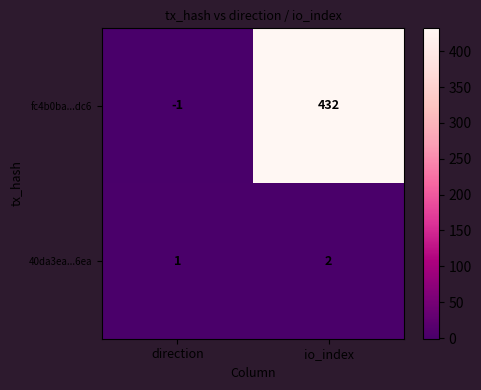

What is the spread (max minus min) of values at io_index?

430